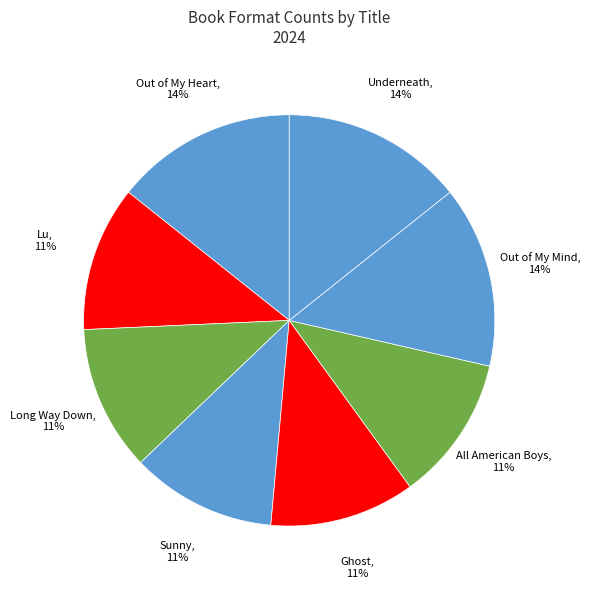

What is the ratio of the value at Out of My Mind to the value at Underneath?

1.0